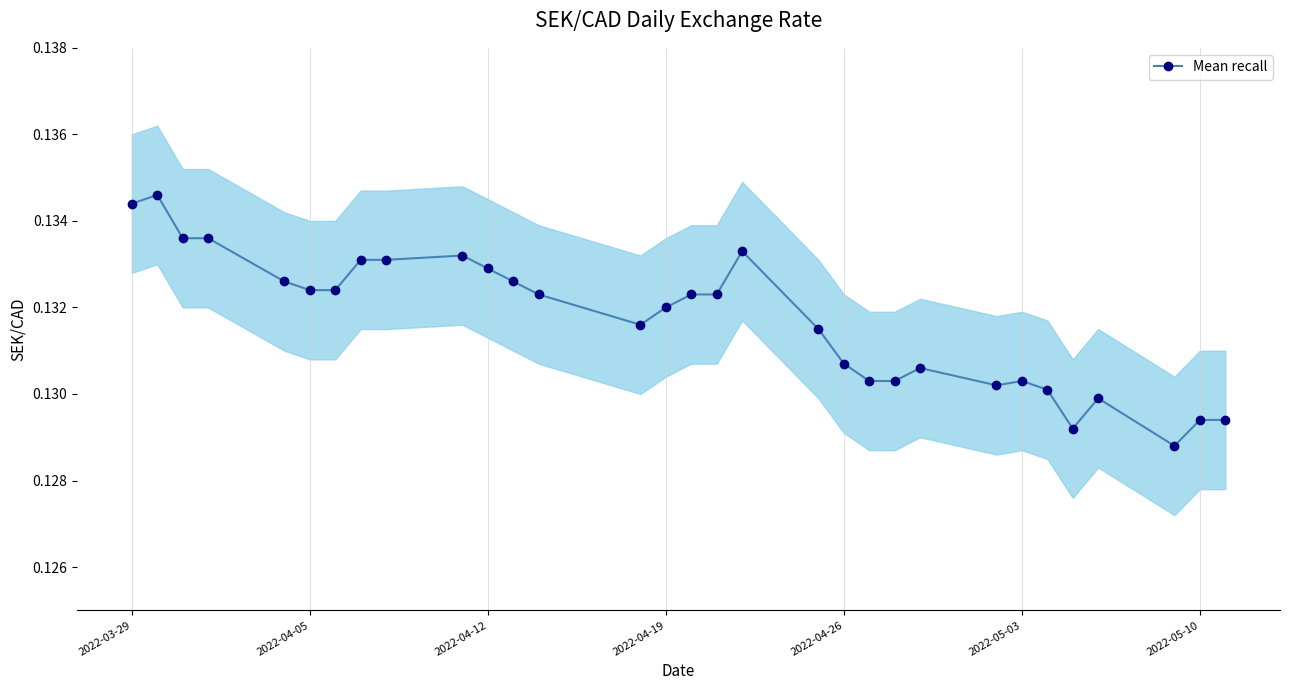

How many points are lower than both their immediate neighbors (excluding endpoints)?

4